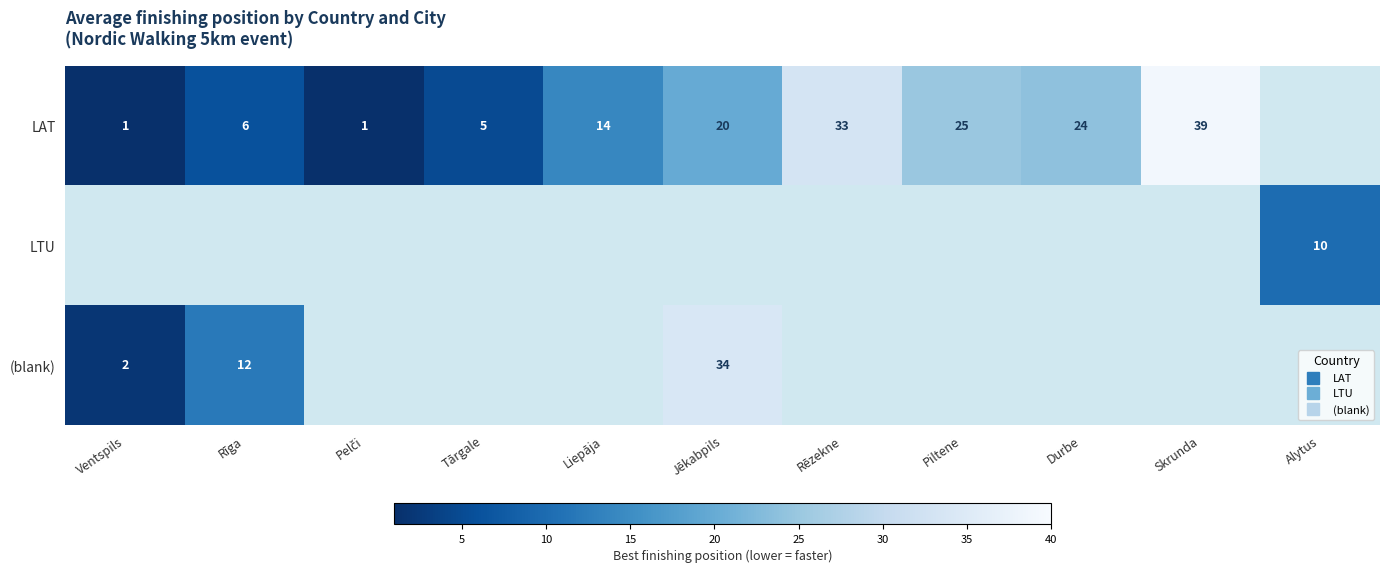

Count the number of data series in this chart.

3